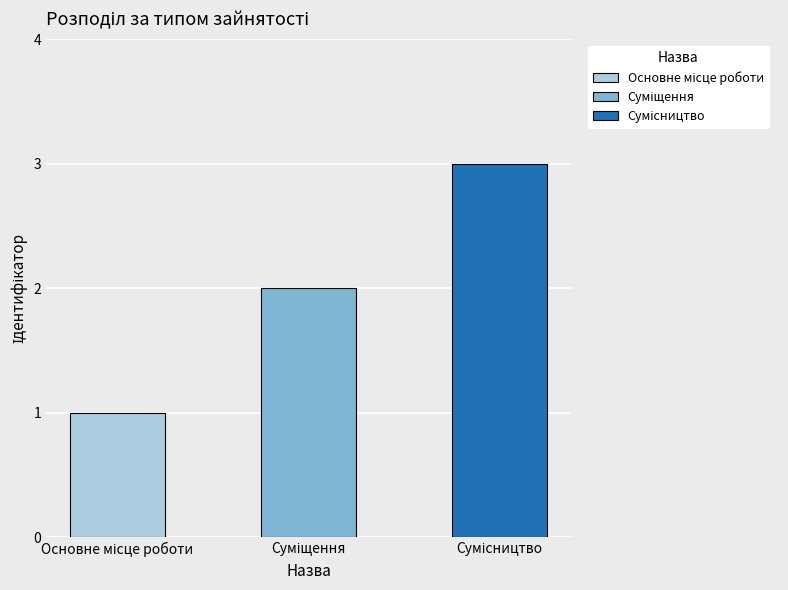

What is the value of the 2nd bar from the left?

2